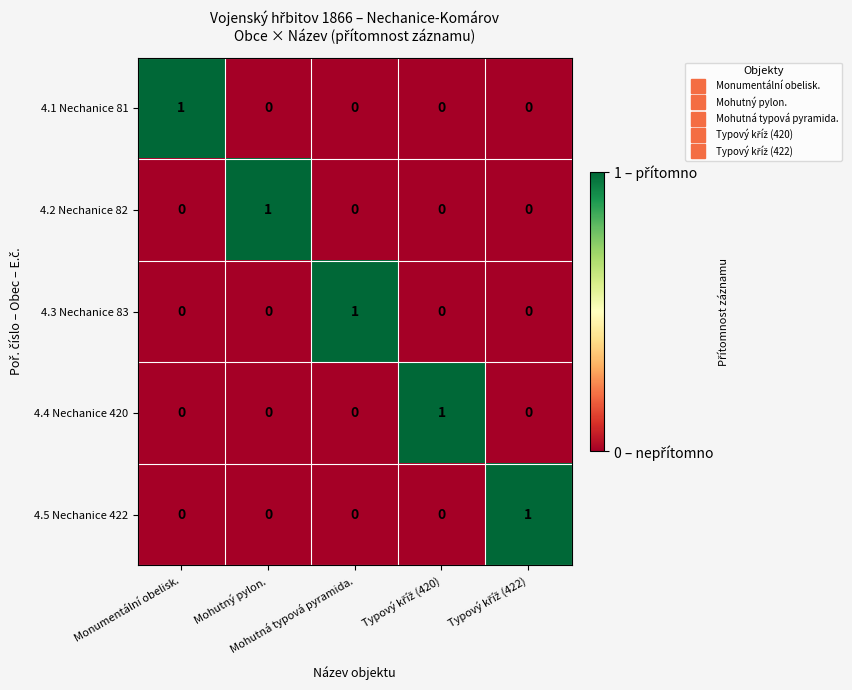

How many 4.1 Nechanice 81 values are between 0 and 1?

5